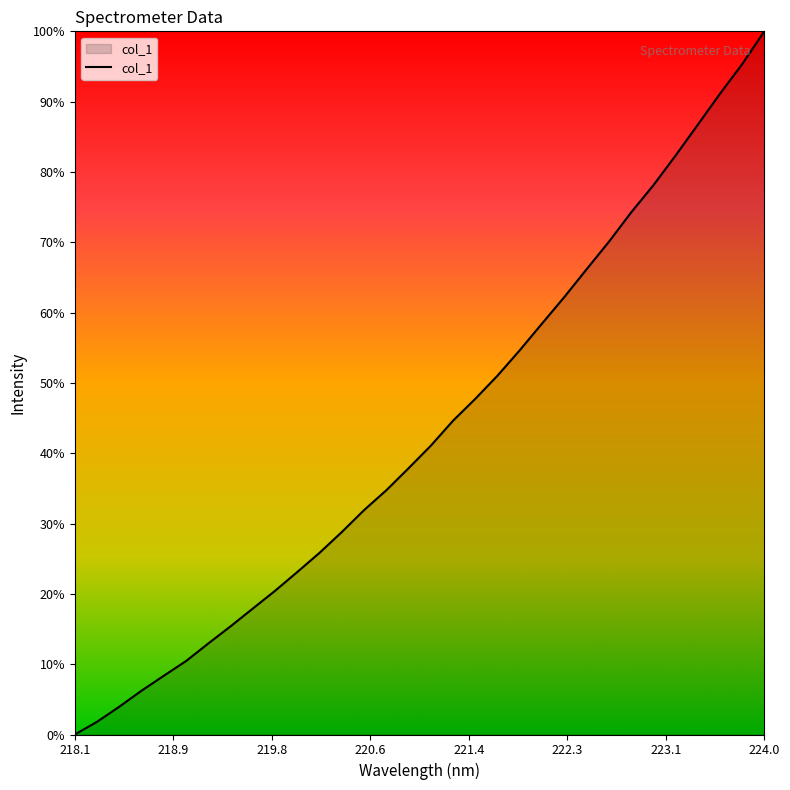

Does the chart have visible grid lines?

No